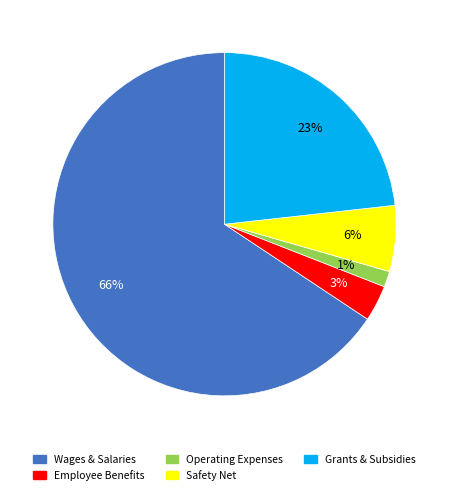

To the nearest percent, what is the average slice percentage?

20%